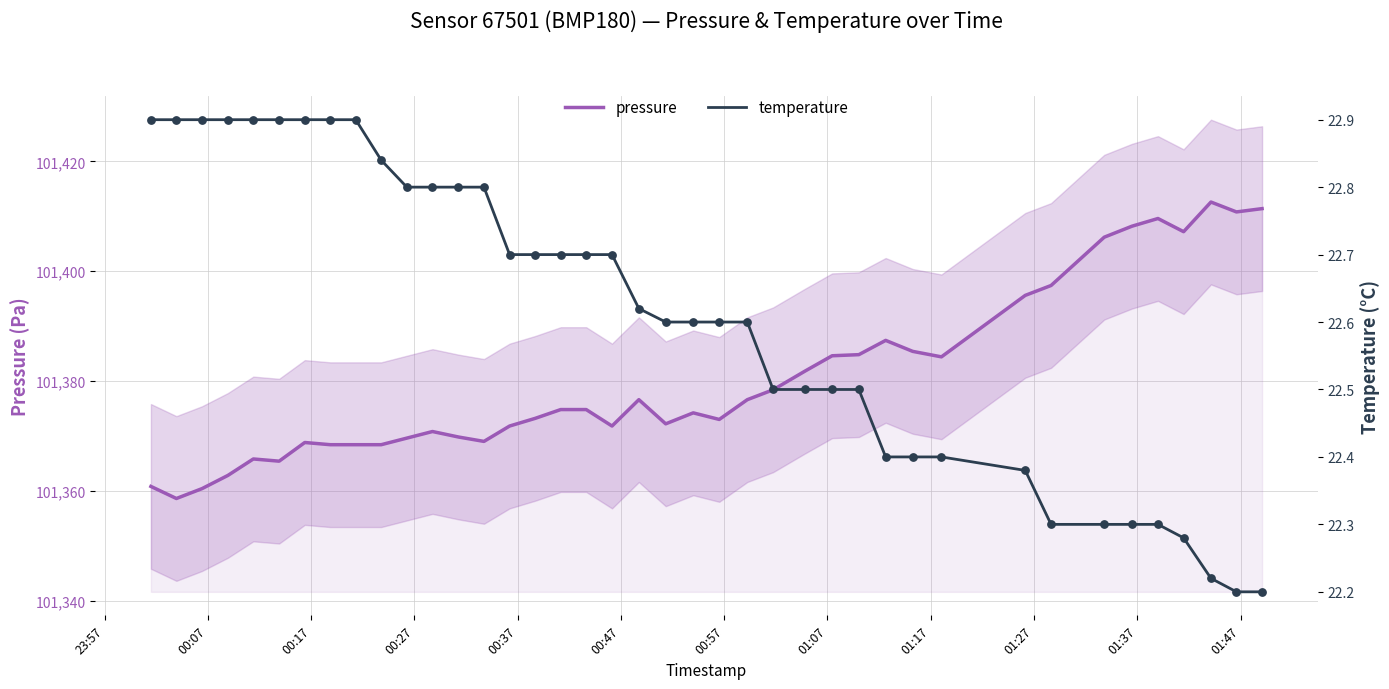

What is the highest value of the pressure series?

101412.6